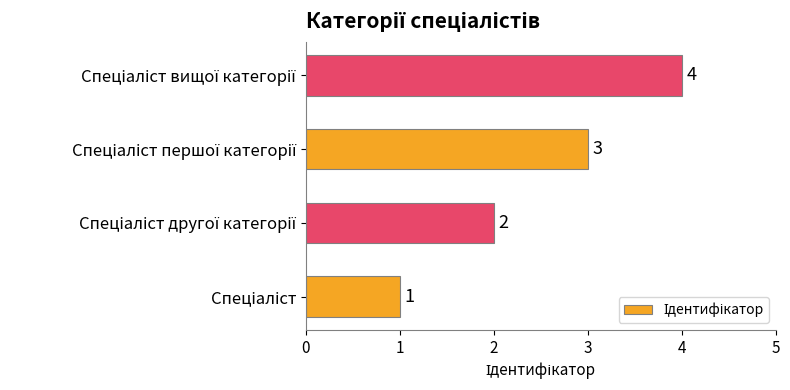

How many data points are less than 3?

2